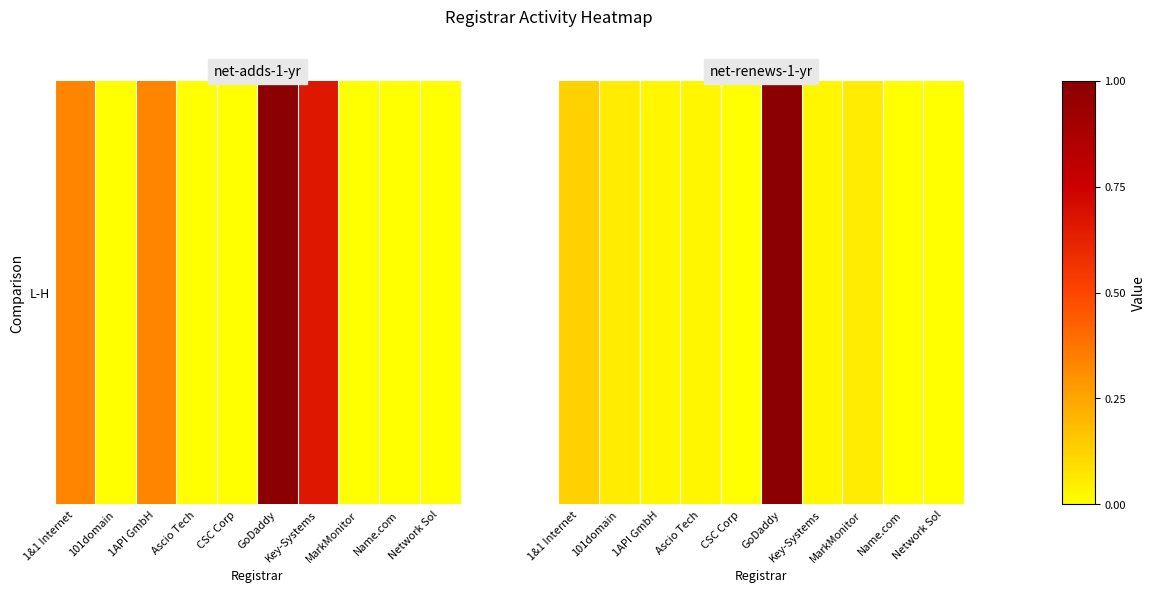

List the labels in order of value, largest first.

GoDaddy, 1&1 Internet, 101domain, MarkMonitor, 1API GmbH, Ascio Tech, Key-Systems, CSC Corp, Name.com, Network Sol